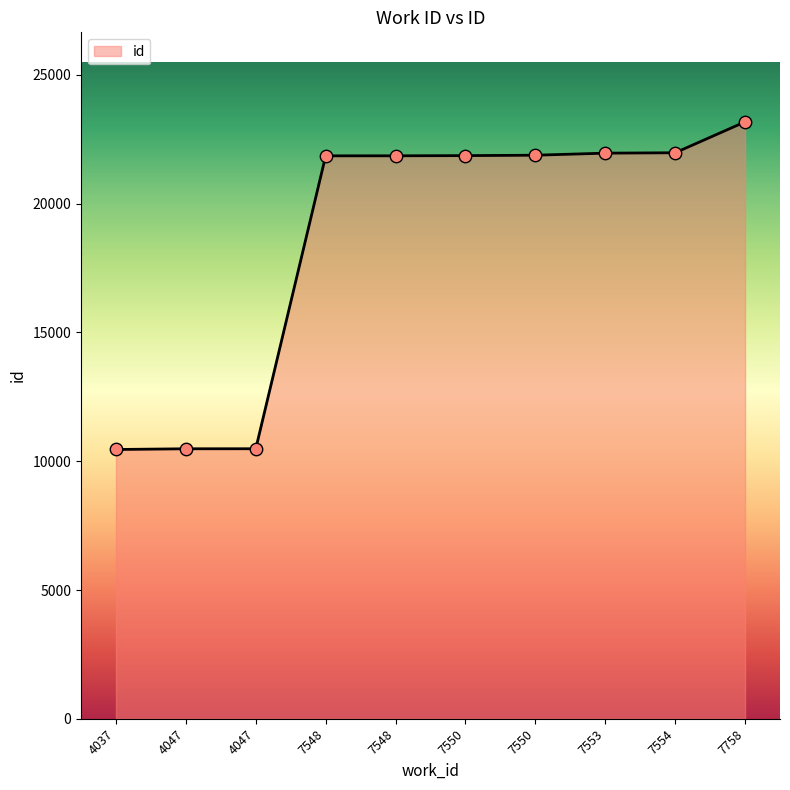

What is the change in value from 7548 to 7548?

+2